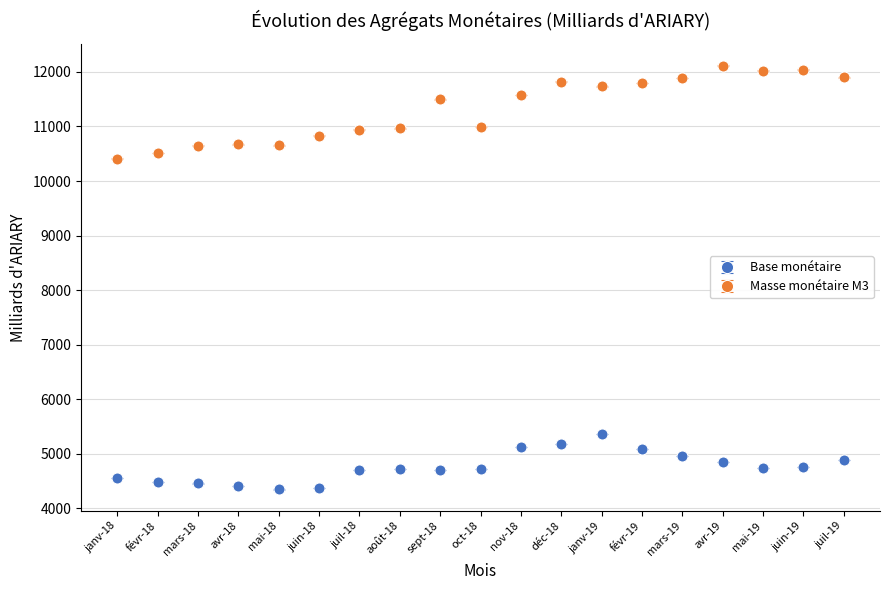

What is the spread (max minus min) of values at mai-19?

7286.4